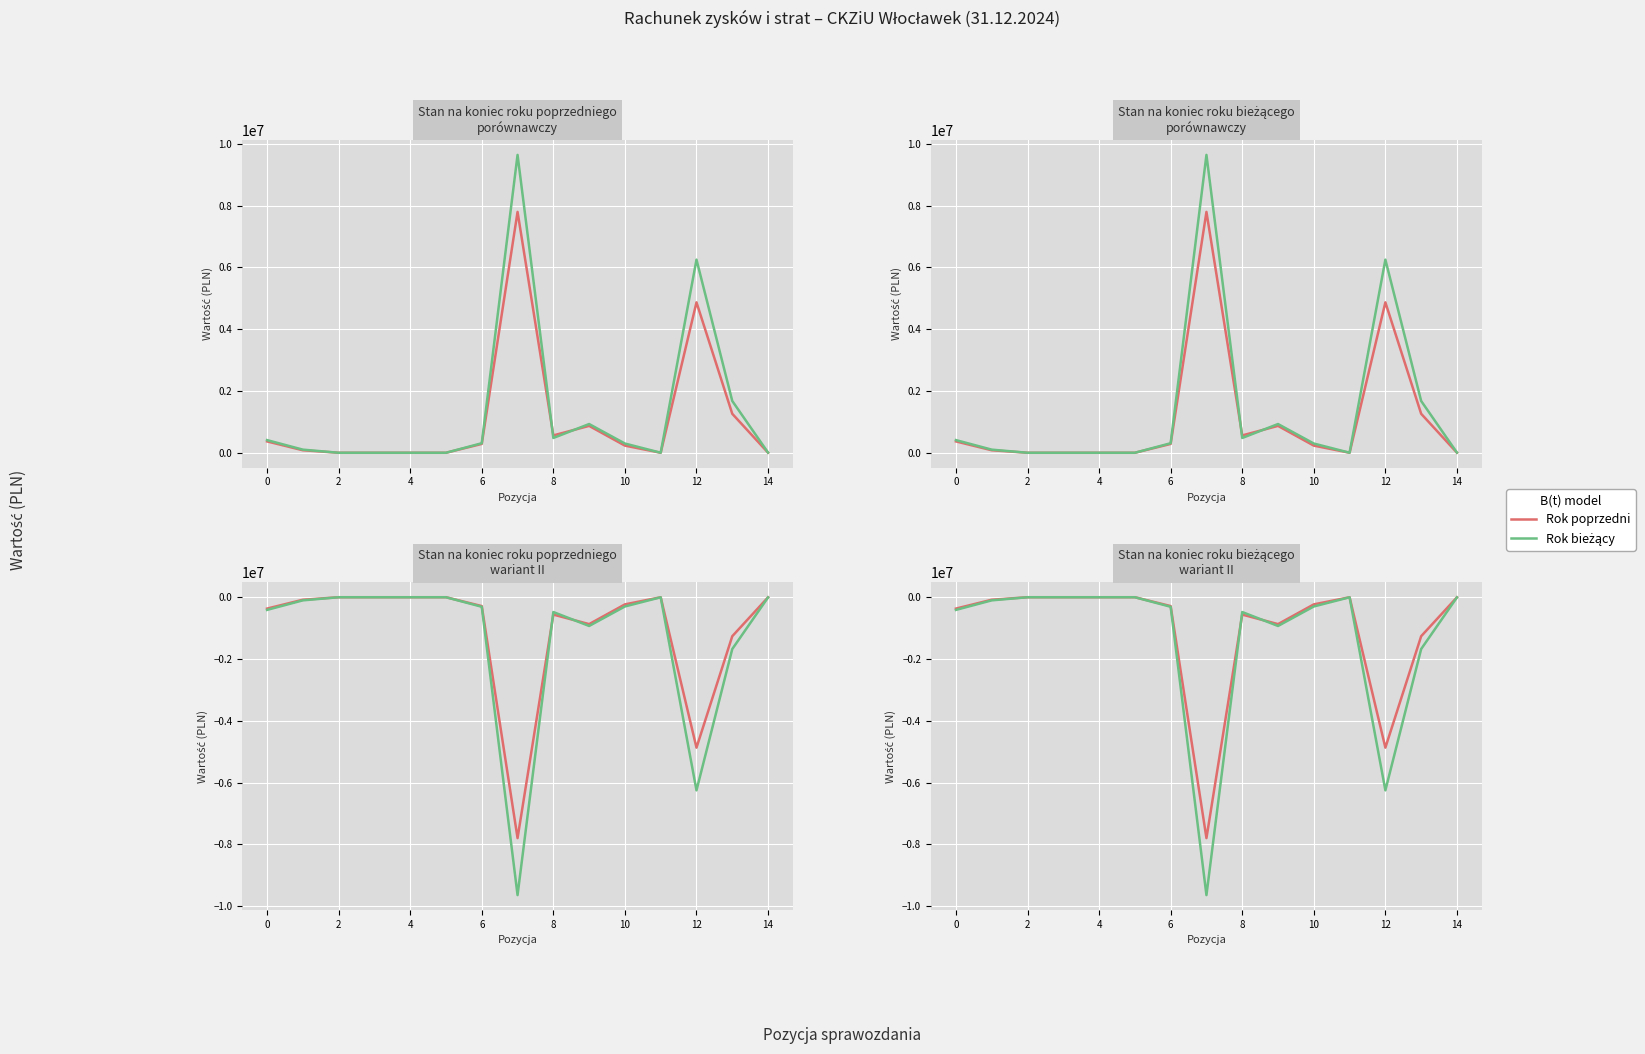

What is the average value of the Rok poprzedni series?

-1088351.5